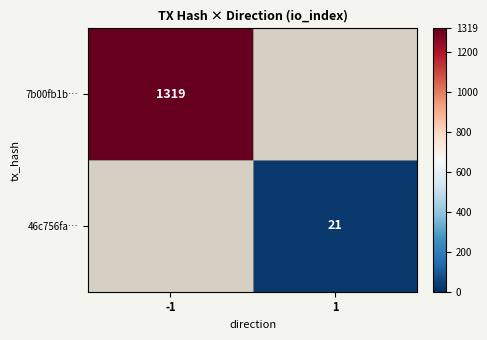

Is it true that 46c756fa… equals 10 at 1?

False